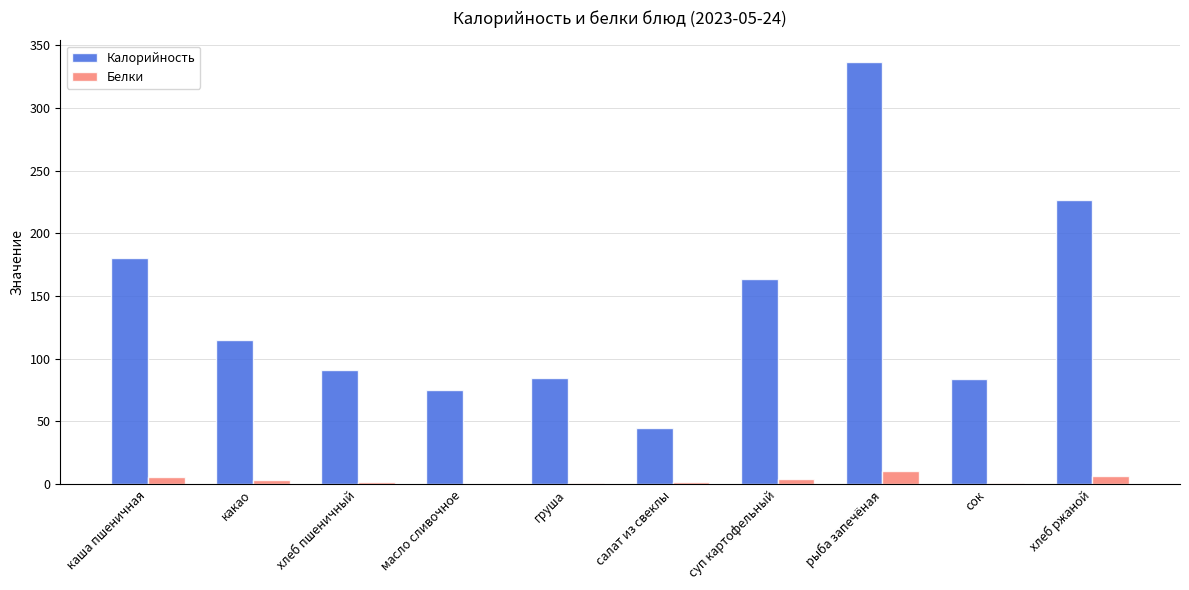

What is the maximum value shown in the chart?

337.0